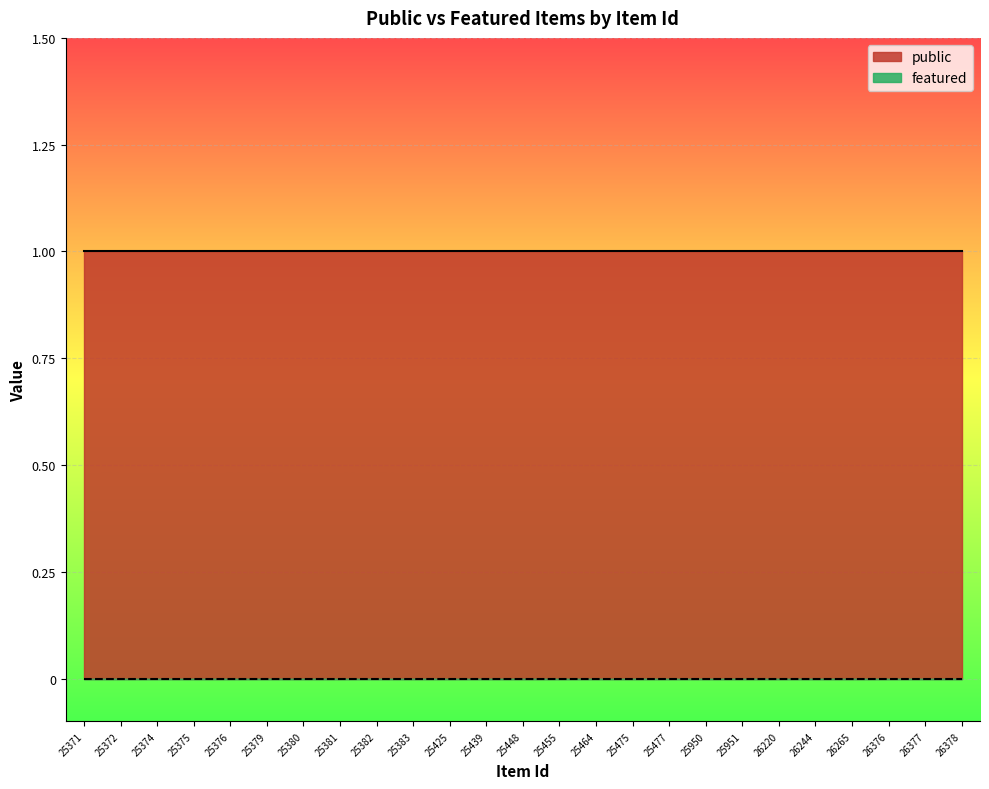

Reading left to right, extract all data points from this chart.

public: 1	1	1	1	1	1	1	1	1	1	1	1	1	1	1	1	1	1	1	1	1	1	1	1	1
featured: 0	0	0	0	0	0	0	0	0	0	0	0	0	0	0	0	0	0	0	0	0	0	0	0	0